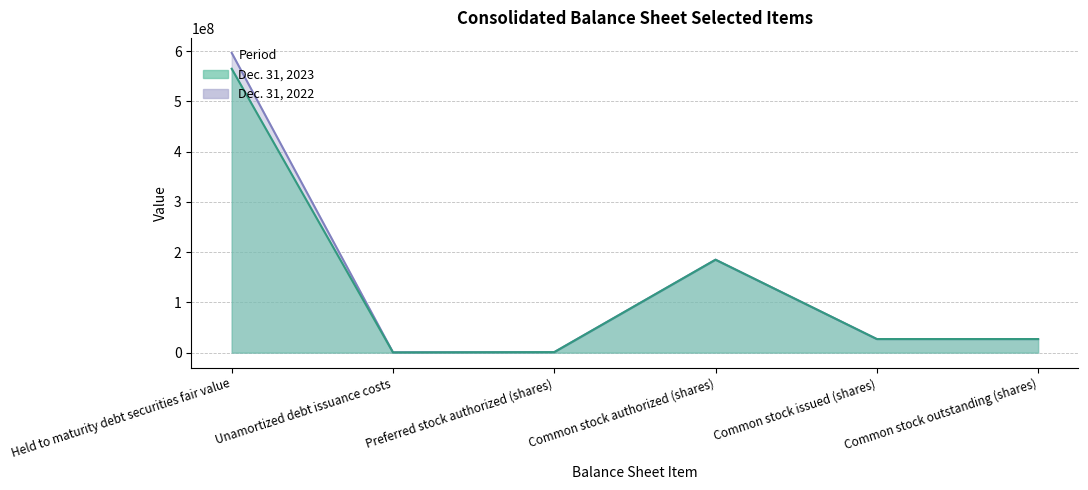

True or false: Dec. 31, 2022 and Dec. 31, 2023 cross at least once.

False